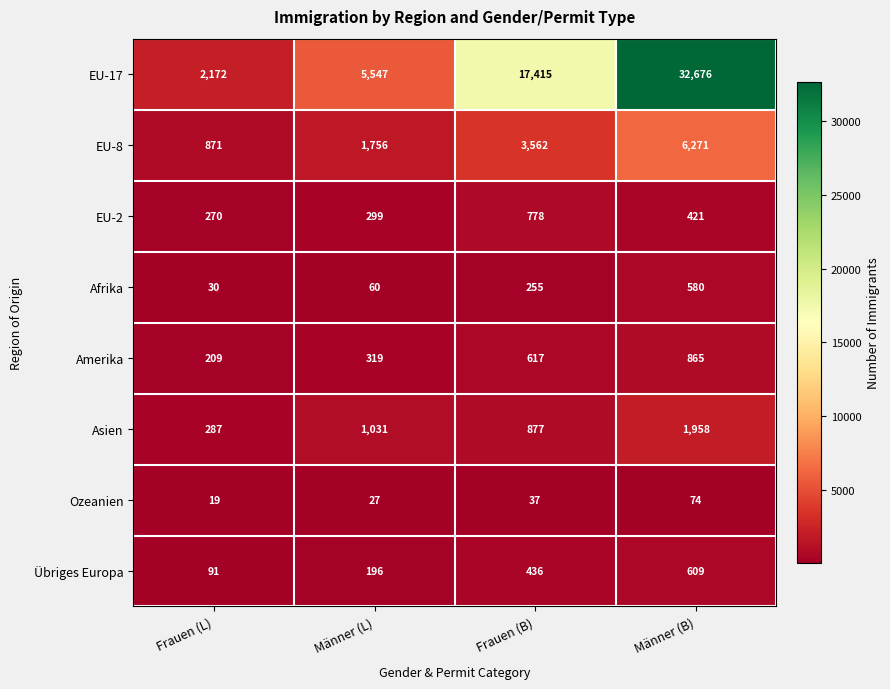

What is the difference between the EU-2 values at Frauen (B) and Männer (B)?

357